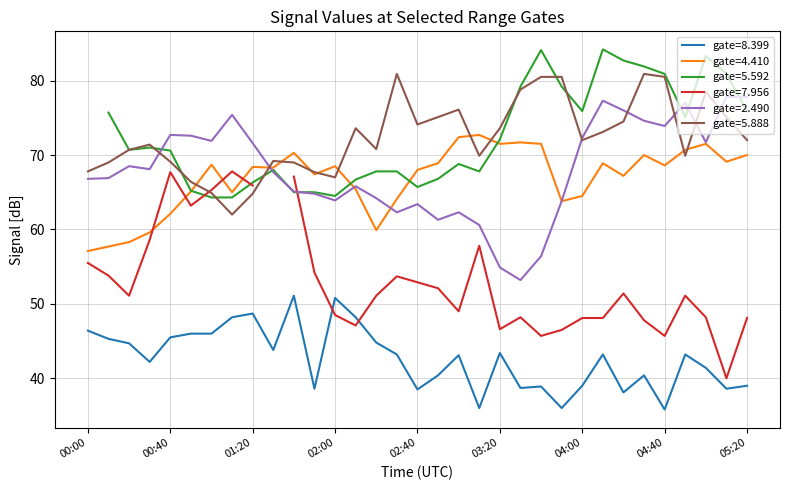

True or false: gate=8.399 and gate=2.490 cross at least once.

False